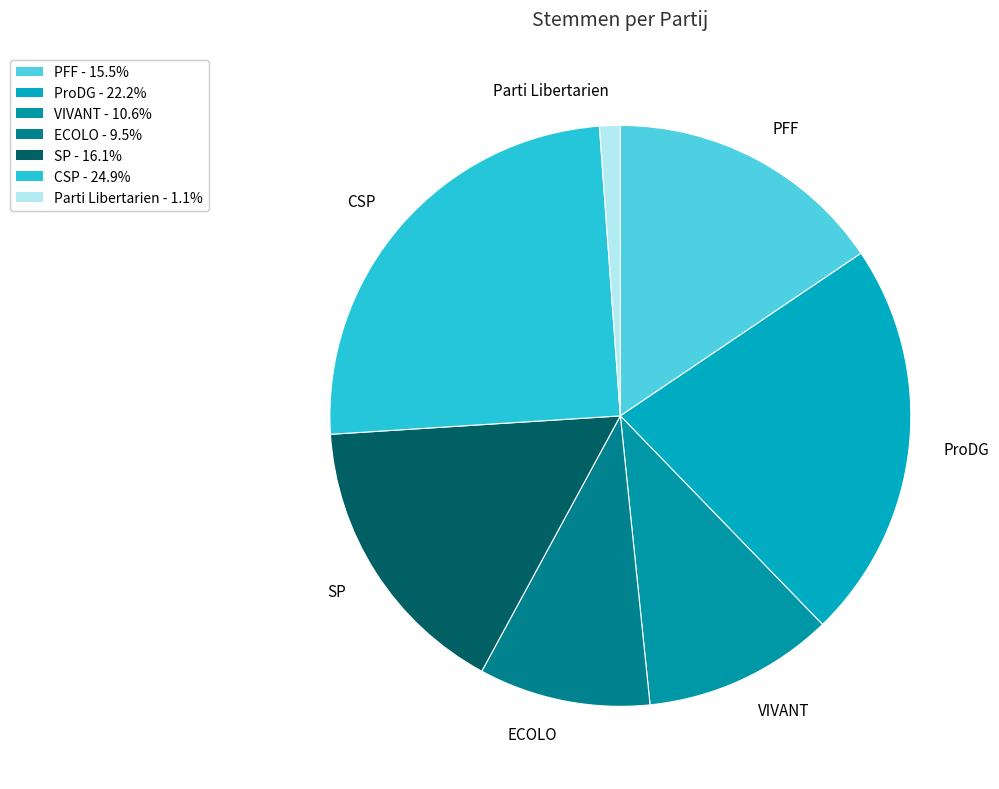

Rank the categories by value from highest to lowest.

CSP, ProDG, SP, PFF, VIVANT, ECOLO, Parti Libertarien